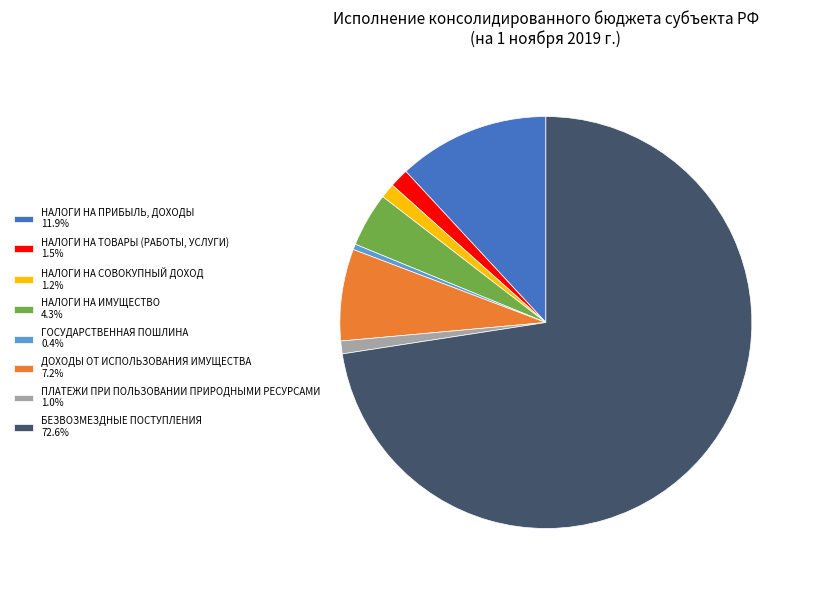

What is the smallest slice in the pie chart?

ГОСУДАРСТВЕННАЯ ПОШЛИНА